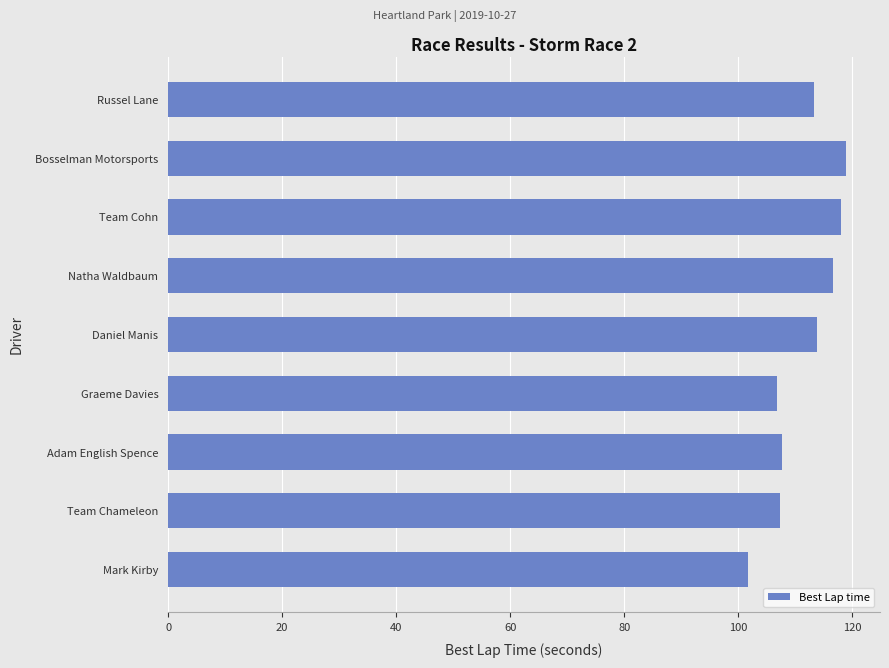

What value does the data have at Adam English Spence?

107.7